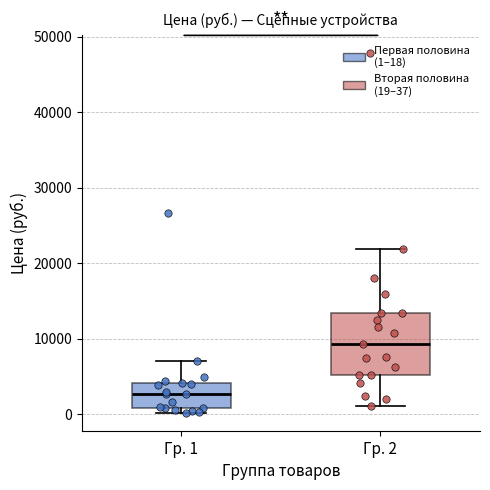

Reading left to right, transcribe this box plot: for each box, give where its median line is, the range the box spans, and where its two whiskers end, as read against the y-axis. The values are not printed on the chart, so give them approximately, as read against the axis.

Гр. 1: median 3000, box 1000 to 4000, whiskers 0 to 7000
Гр. 2: median 9000, box 5000 to 13000, whiskers 1000 to 22000